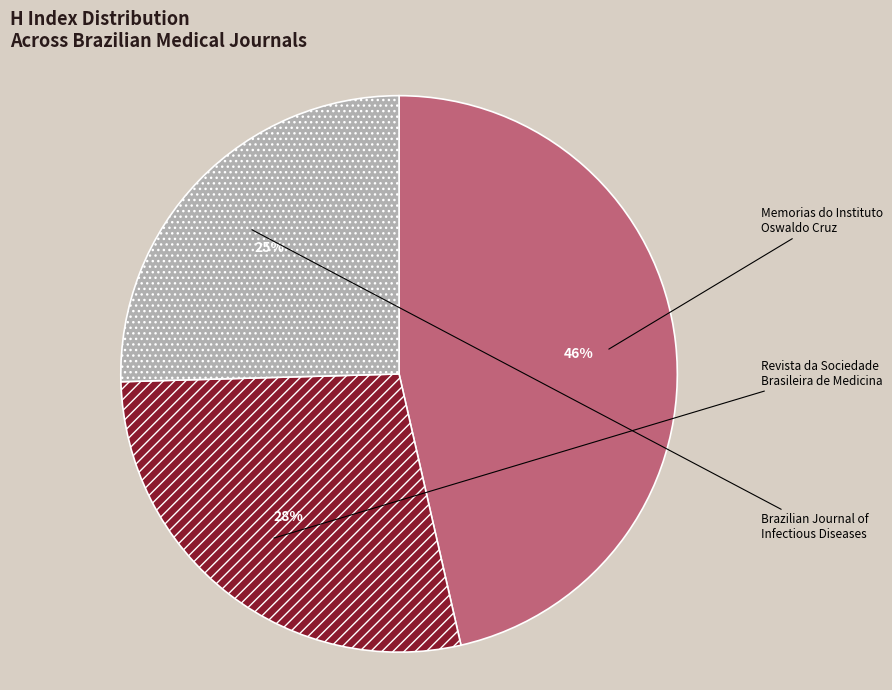

Is there any slice that represents more than half of the pie?

No